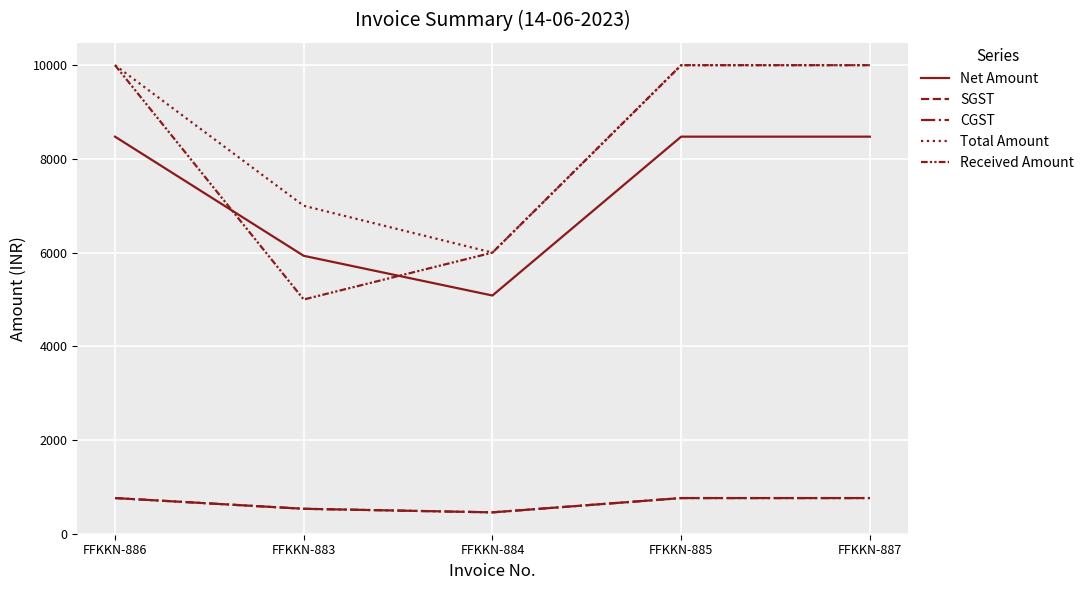

What is the spread (max minus min) of values at FFKKN-883?

6466.1